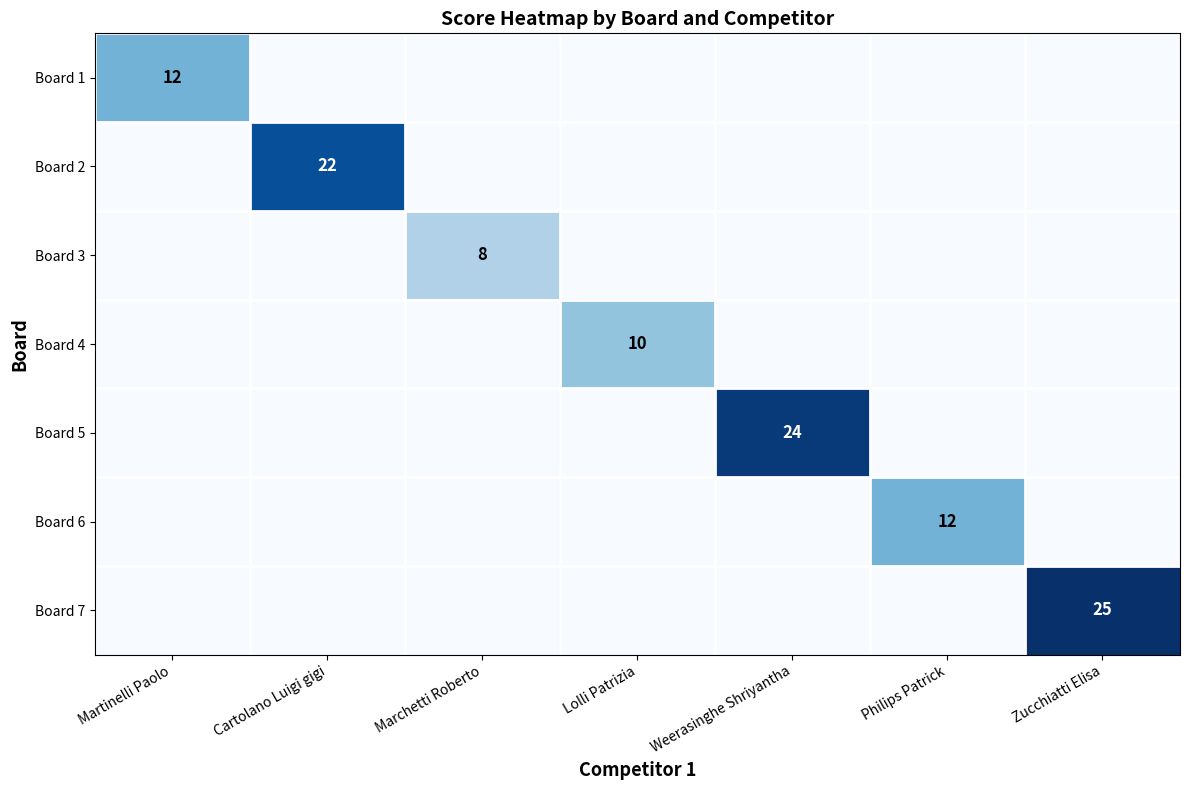

The Board 2 series shows 22 at Cartolano Luigi gigi. True or false?

True